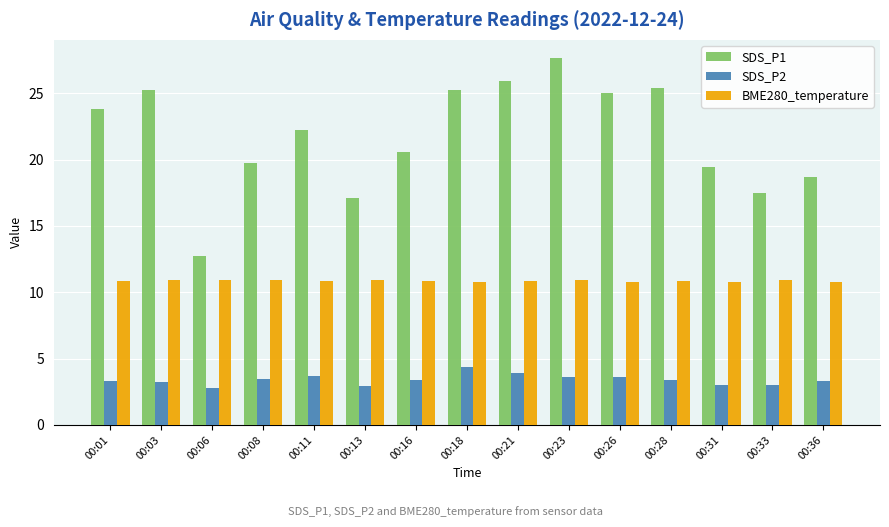

What is the value of the BME280_temperature bar at the 13th from the left?

10.8